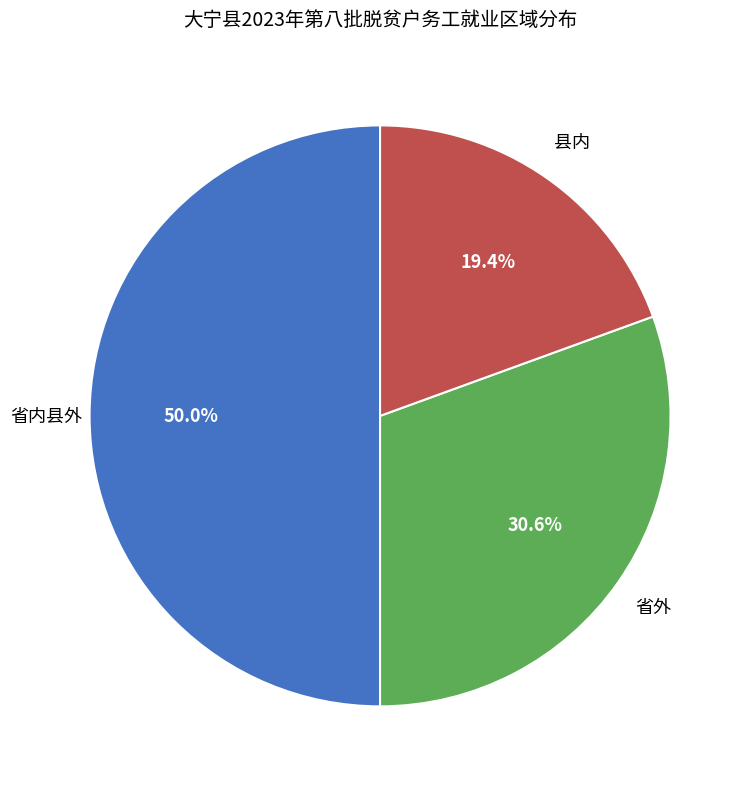

Is there a majority slice in this chart?

No